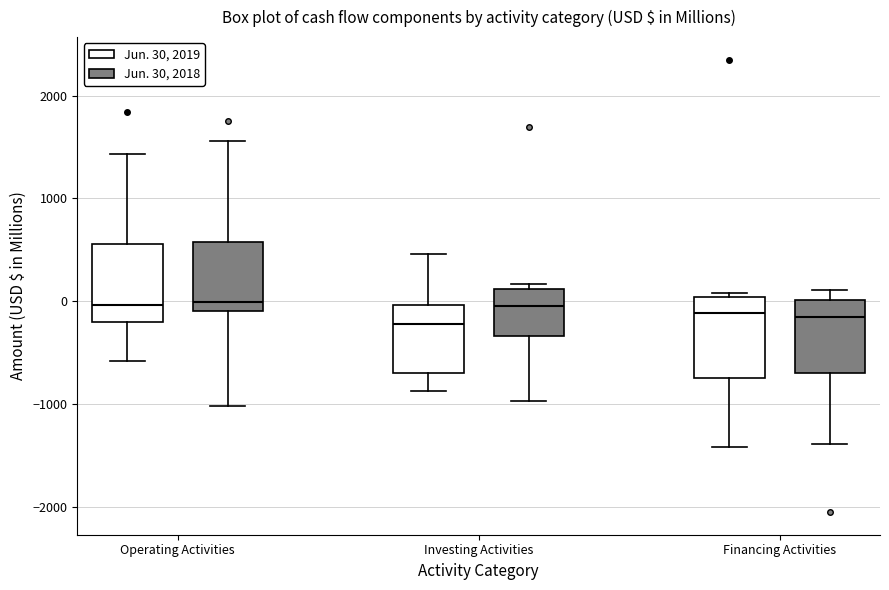

Reading left to right, transcribe this box plot: for each box, give where its median line is, the range the box spans, and where its two whiskers end, as read against the y-axis. The values are not printed on the chart, so give them approximately, as read against the axis.

Operating Activities (Jun. 30, 2019): median 0, box -200 to 600, whiskers -600 to 1400
Operating Activities (Jun. 30, 2018): median 0, box -100 to 600, whiskers -1000 to 1600
Investing Activities (Jun. 30, 2019): median -200, box -700 to 0, whiskers -900 to 500
Investing Activities (Jun. 30, 2018): median 0, box -300 to 100, whiskers -1000 to 200
Financing Activities (Jun. 30, 2019): median -100, box -700 to 0, whiskers -1400 to 100
Financing Activities (Jun. 30, 2018): median -200, box -700 to 0, whiskers -1400 to 100